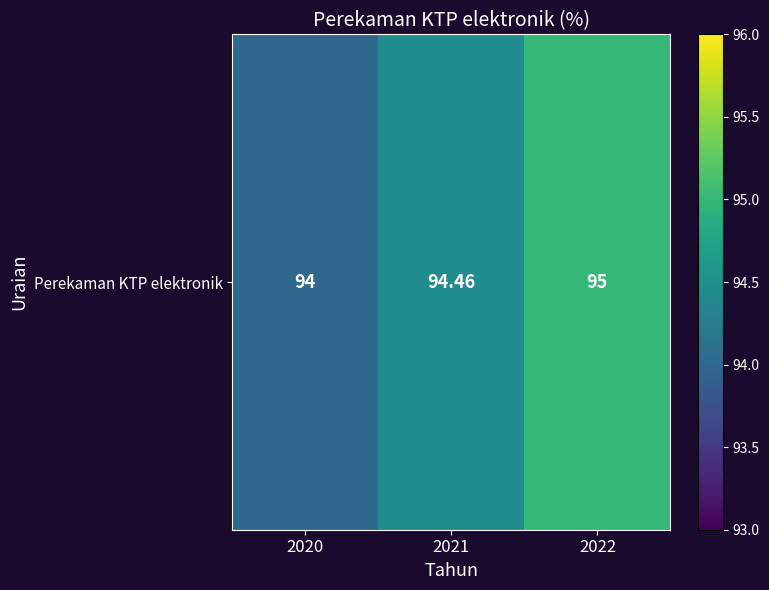

What is the difference between the values at 2020 and 2021?

0.5